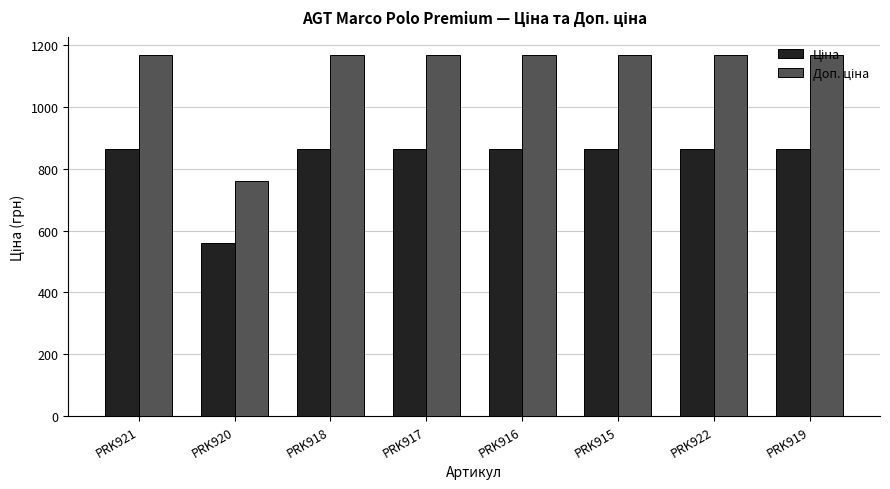

How many data points does each series have?

8